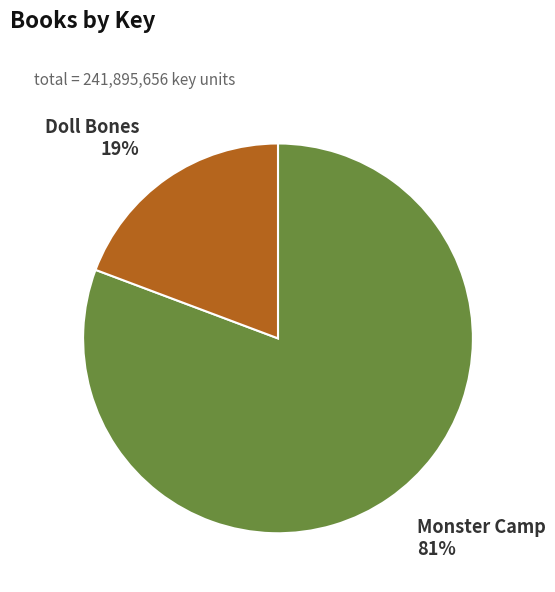

To the nearest percent, what is the combined percentage of Monster Camp and Doll Bones?

100%